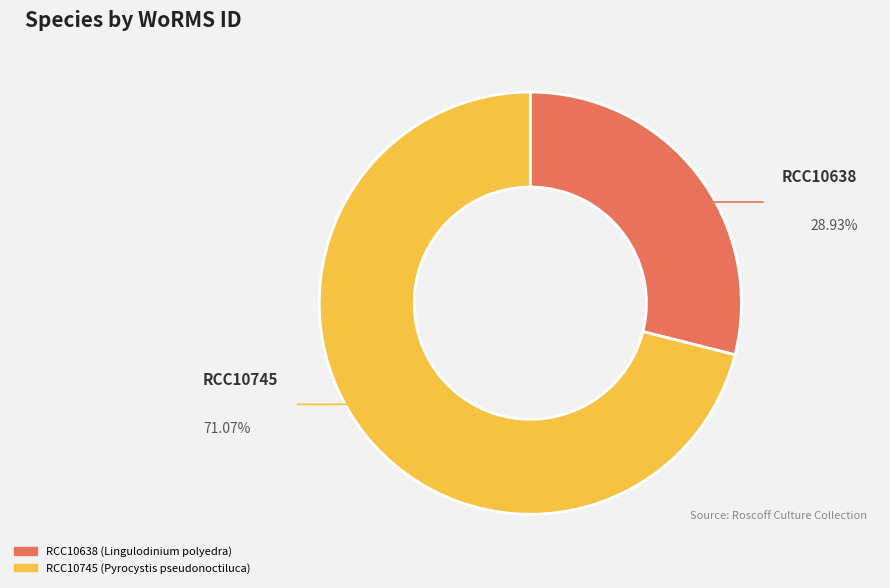

Combined, do RCC10745 and RCC10638 account for over 50%?

Yes